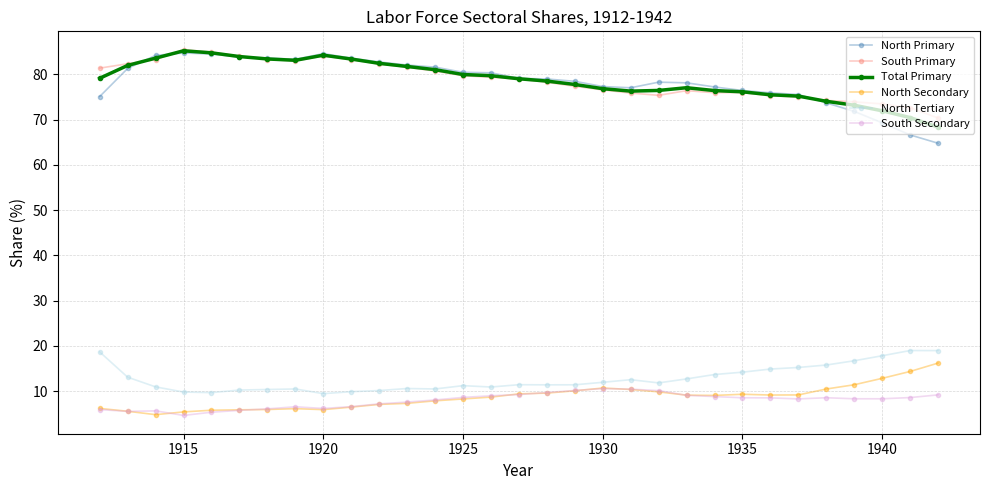

What is the difference between the second highest and second lowest values in the North Primary series?

18.0